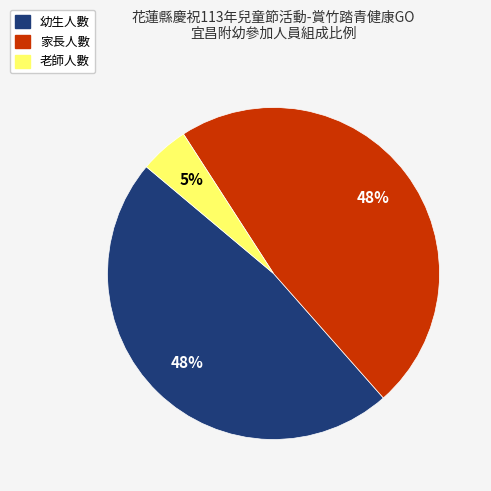

What percentage is the 老師人數 slice, to the nearest percent?

5%